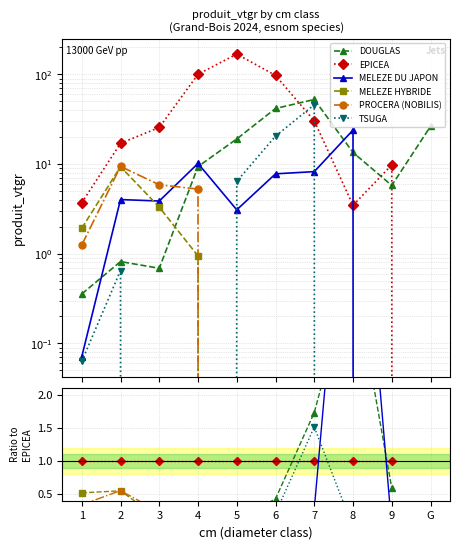

How many interior local peaks does the PROCERA (NOBILIS) series have?

1